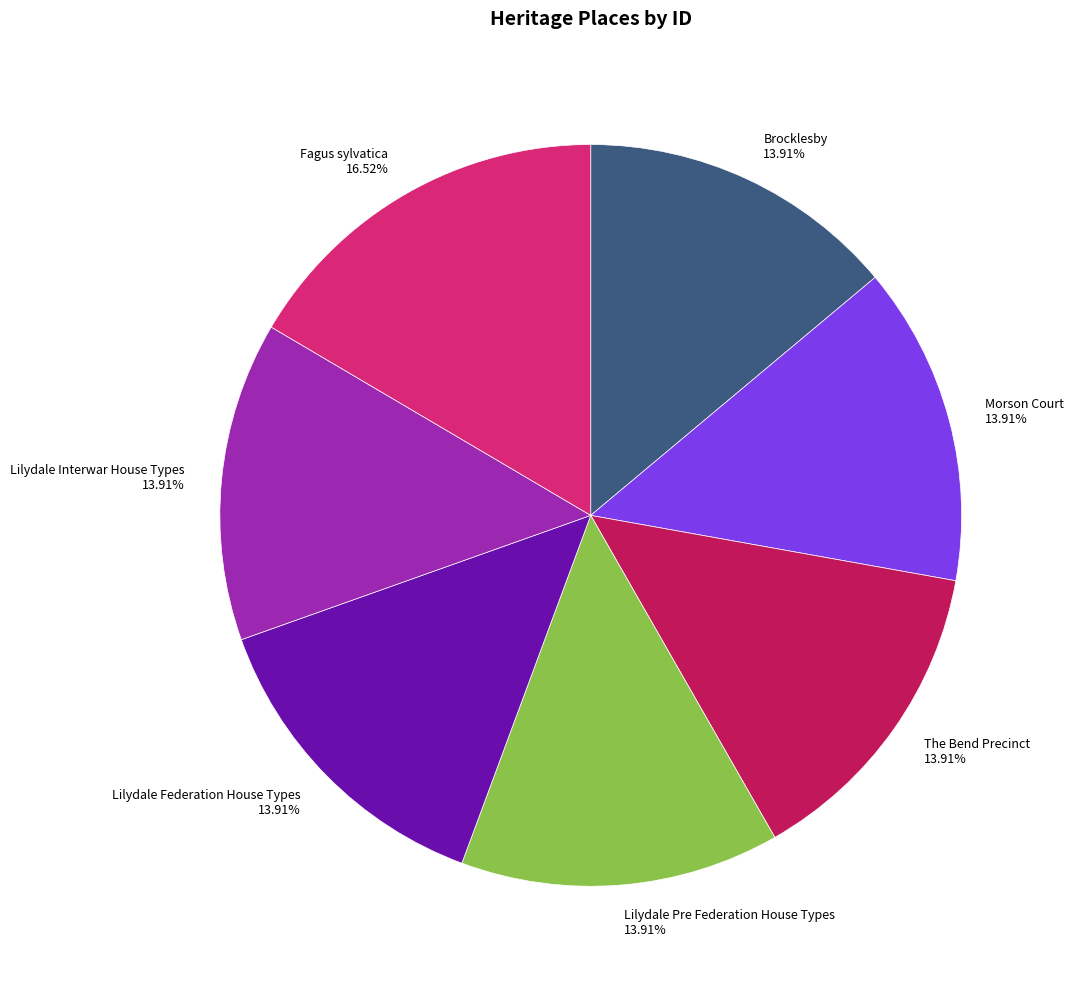

To the nearest percent, what is the difference between the largest and smallest slice percentages?

3%